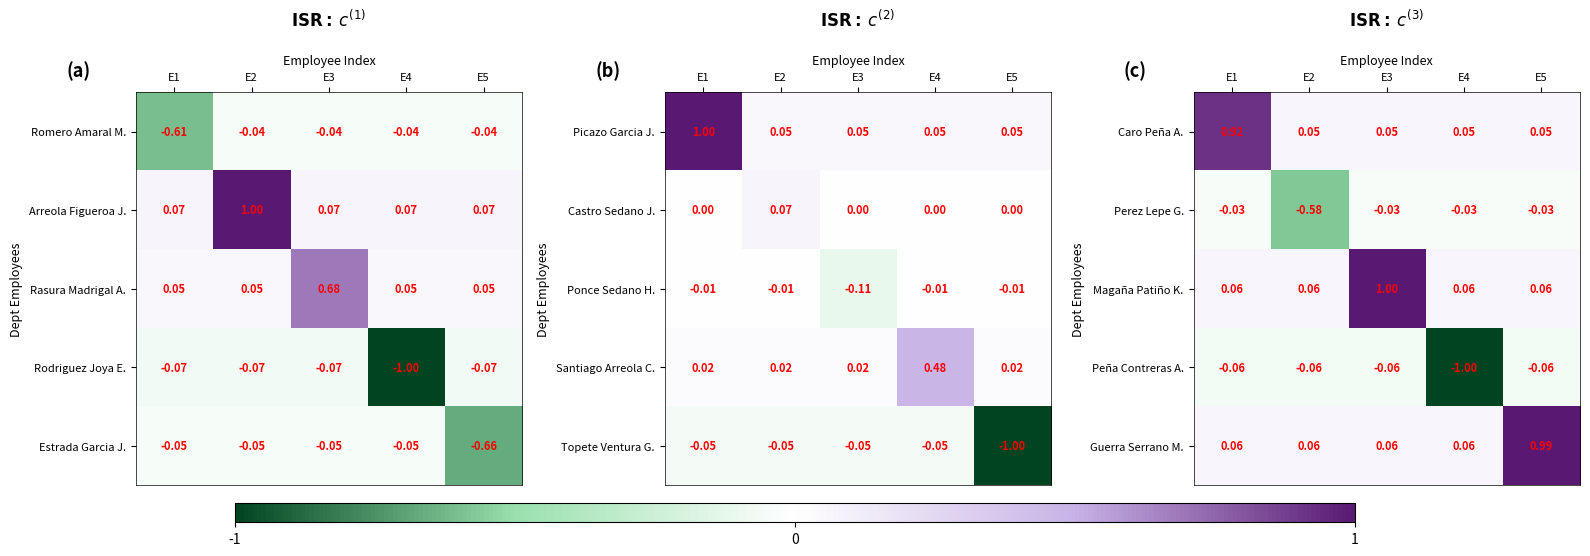

What is the smallest value displayed?

-1.0